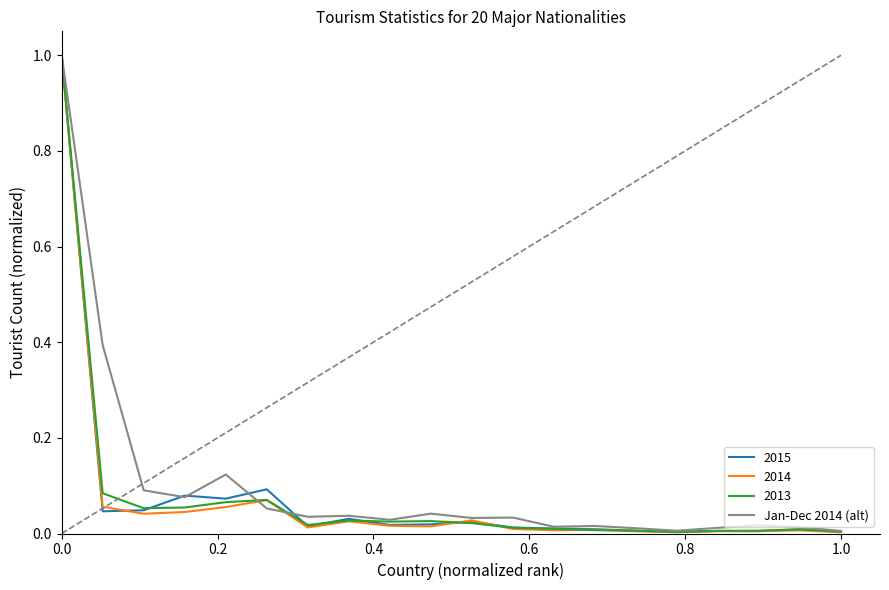

What is the greatest value displayed?

1.0